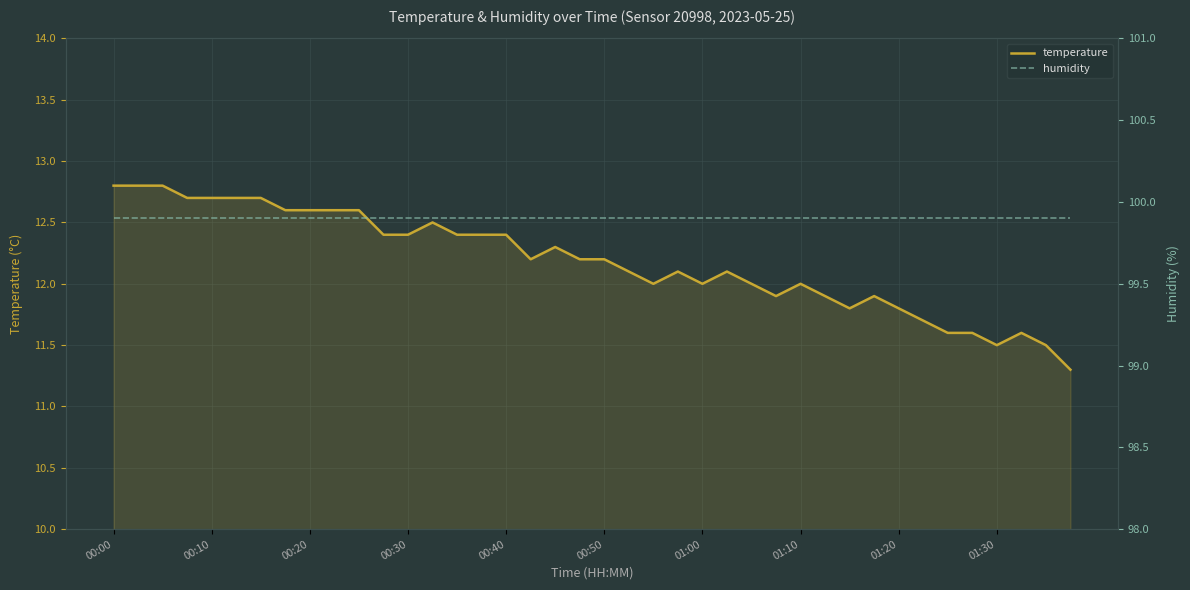

How many categories are shown in the chart?

40